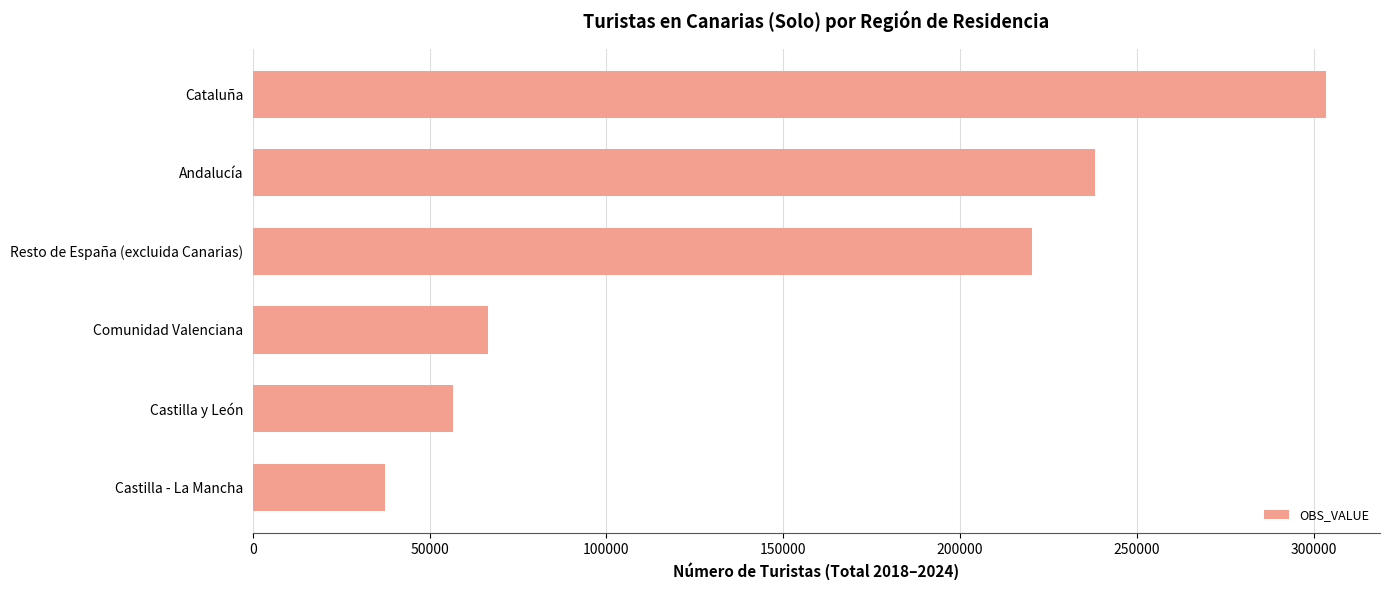

Read the value at Andalucía, to the nearest 10.

238290